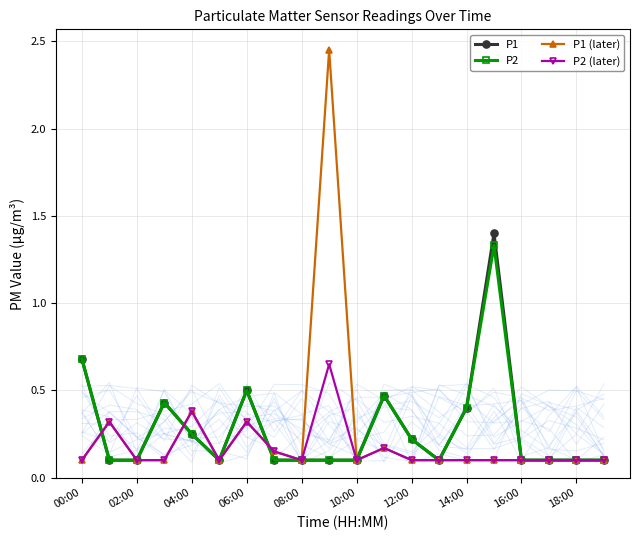

The P1 (later) series shows 0.1 at 04:00. True or false?

False